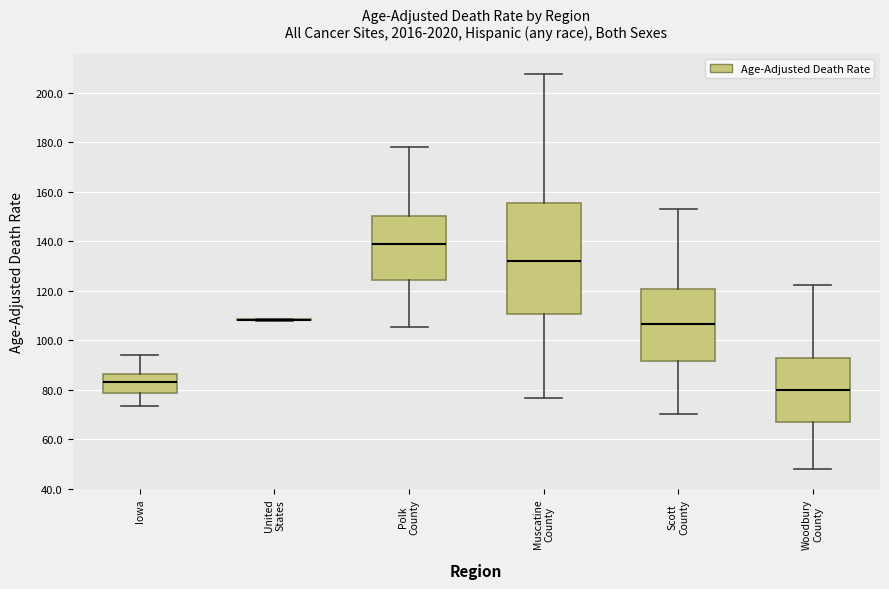

Reading left to right, transcribe this box plot: for each box, give where its median line is, the range the box spans, and where its two whiskers end, as read against the y-axis. The values are not printed on the chart, so give them approximately, as read against the axis.

Iowa: median 84, box 78 to 86, whiskers 74 to 94
United States: box collapsed to a line at 108, whiskers 108 to 108
Polk County: median 138, box 124 to 150, whiskers 106 to 178
Muscatine County: median 132, box 110 to 156, whiskers 76 to 208
Scott County: median 106, box 92 to 120, whiskers 70 to 152
Woodbury County: median 80, box 68 to 92, whiskers 48 to 122